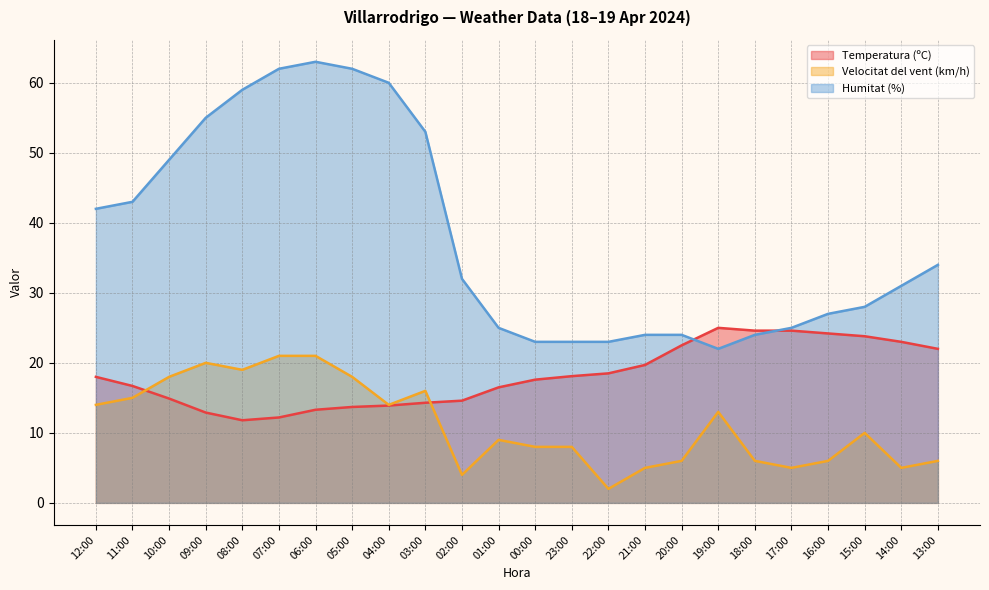

True or false: Velocitat del vent (km/h) and Humitat (%) intersect in this chart.

False